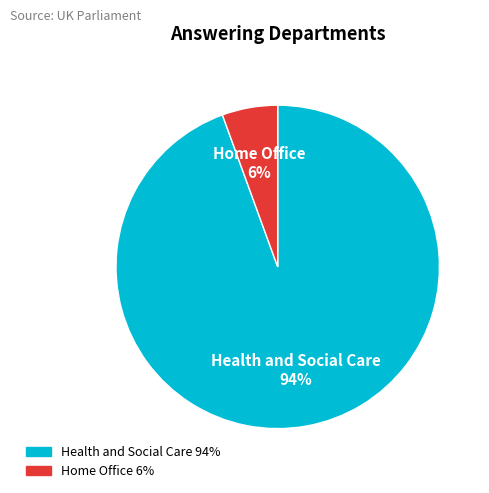

Is the sum of Home Office and Health and Social Care greater than half?

Yes